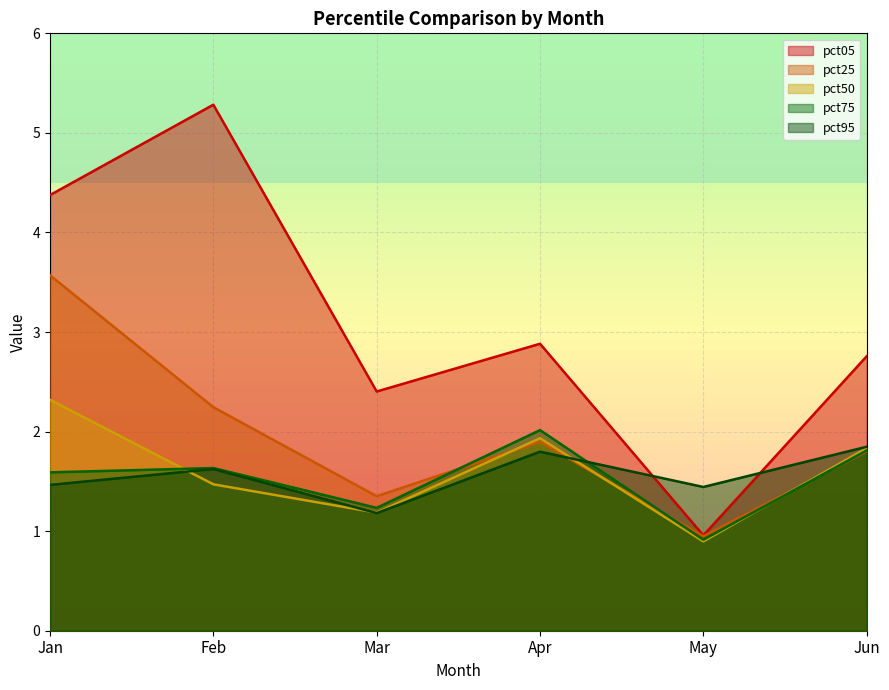

Read the pct75 value at Jan.

1.6